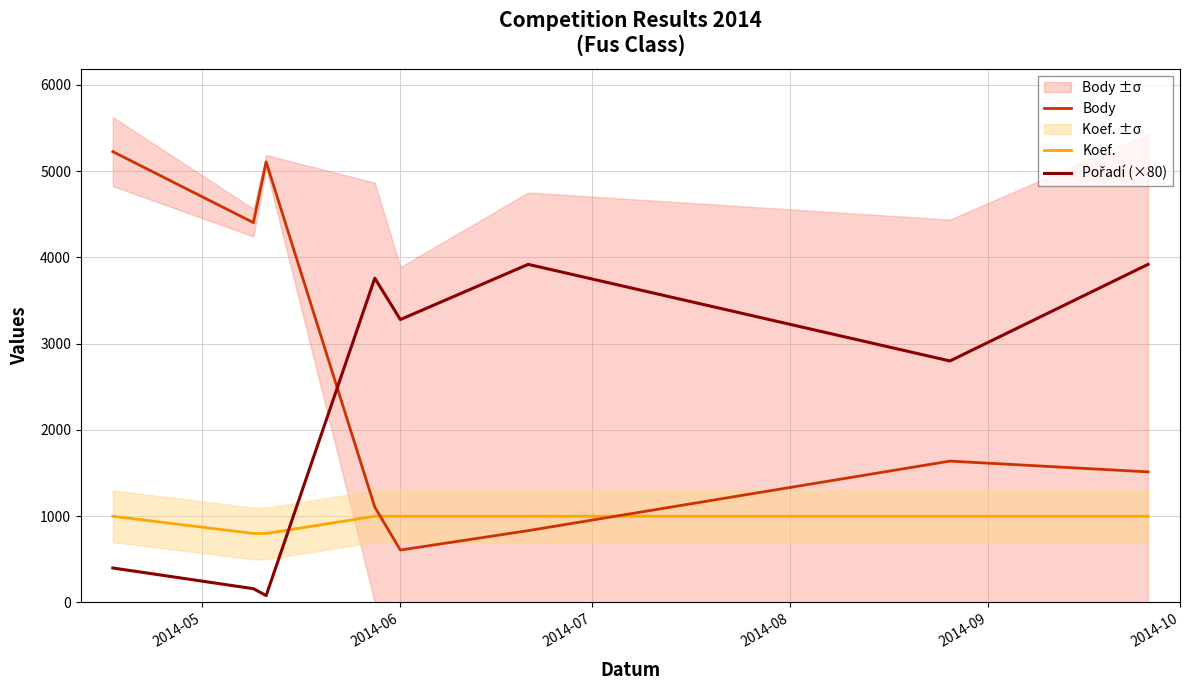

How many values in the Body series exceed 1639?

3